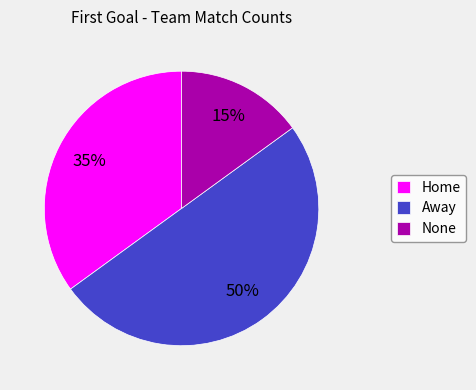

Count the number of slices in the pie.

3